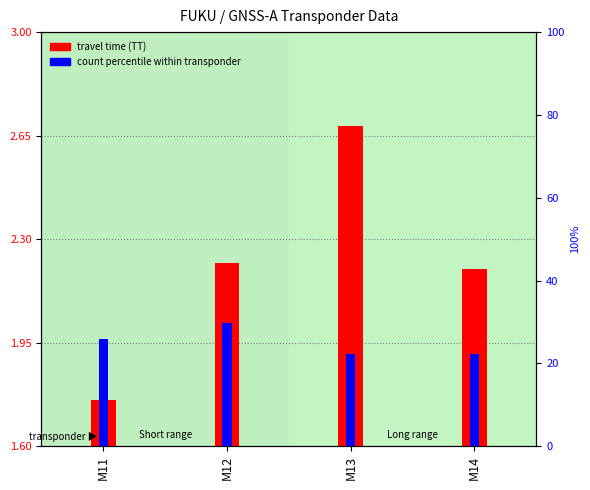

Rank the categories by count percentile within transponder value from highest to lowest.

M12, M11, M13, M14